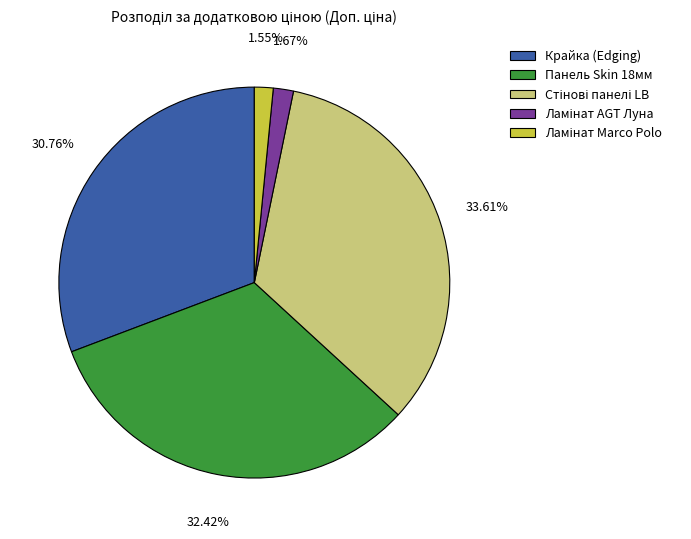

How many slices are in this pie chart?

5